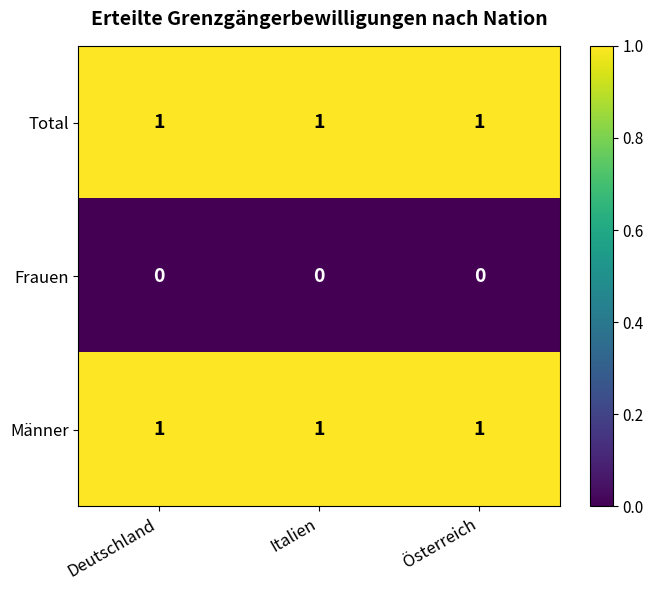

At how many categories does at least one series exceed 0?

3